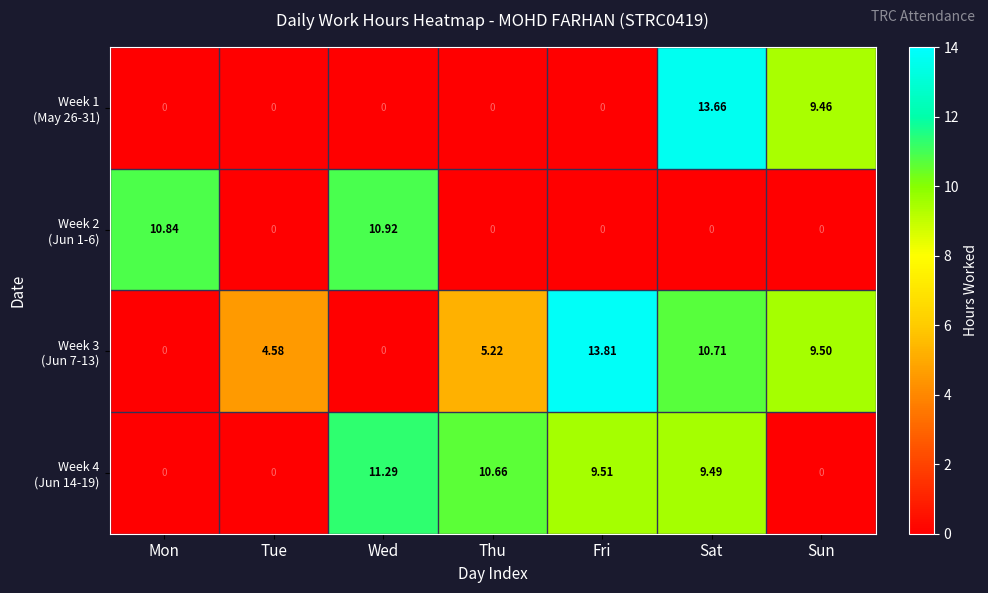

Which label corresponds to the largest value in the chart?

Fri